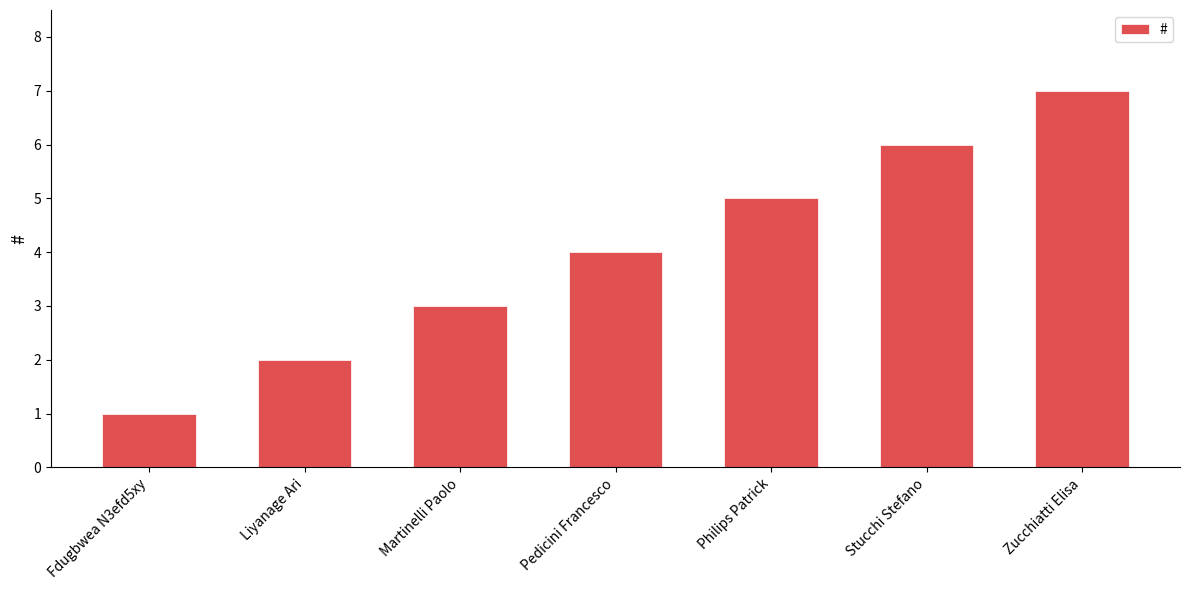

Reading left to right, extract all data points from this chart.

1	2	3	4	5	6	7